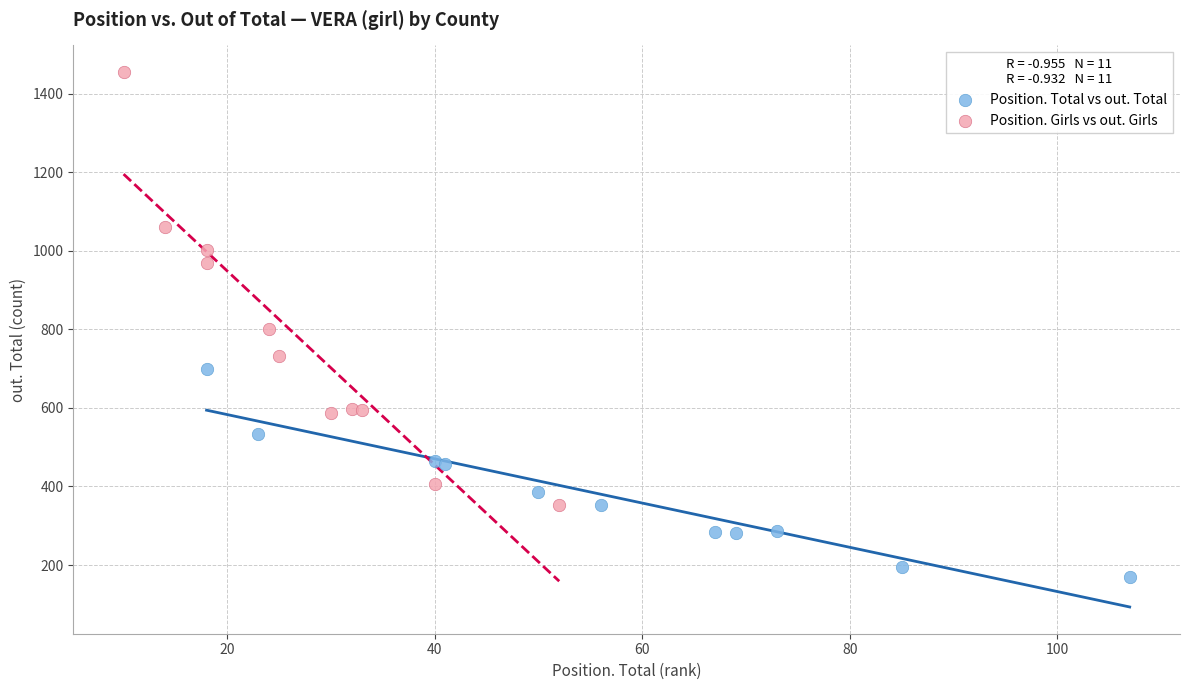

Which series reaches the minimum Y coordinate?

Position. Total vs out. Total